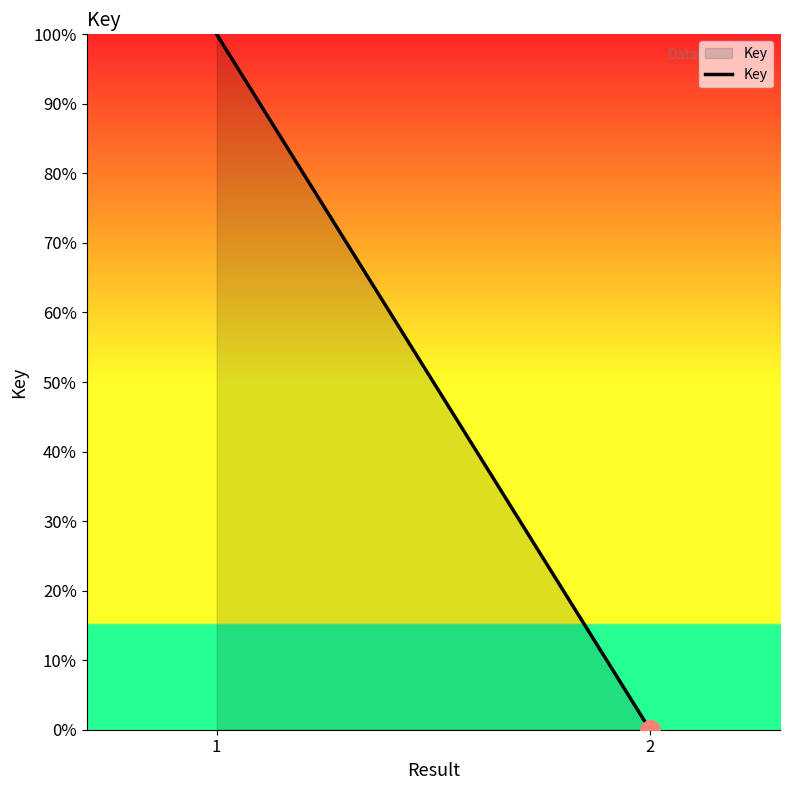

True or false: the data shows 100 at 1.

True